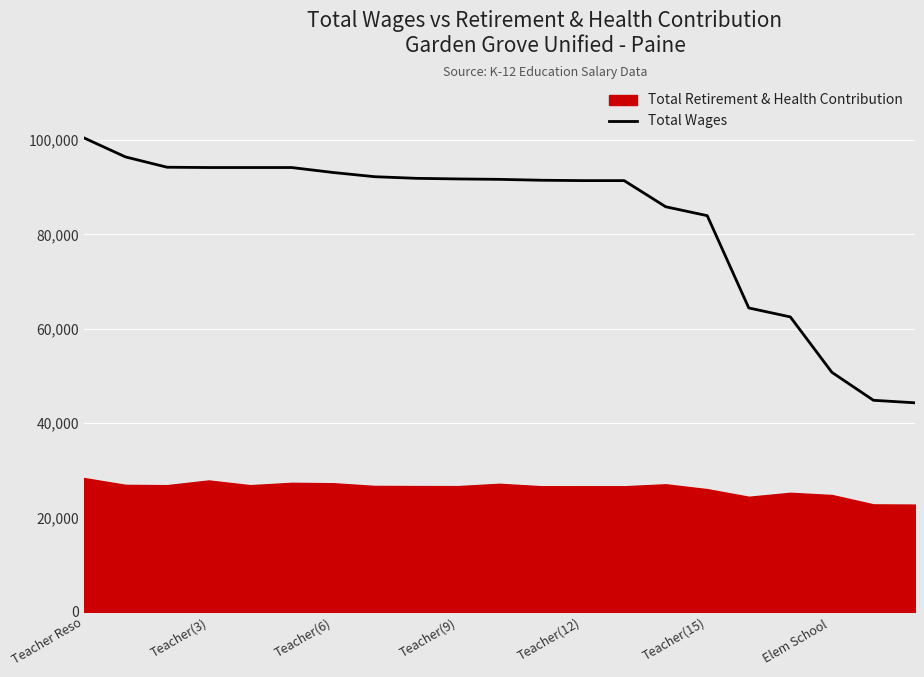

How many data points are above 91655?

10